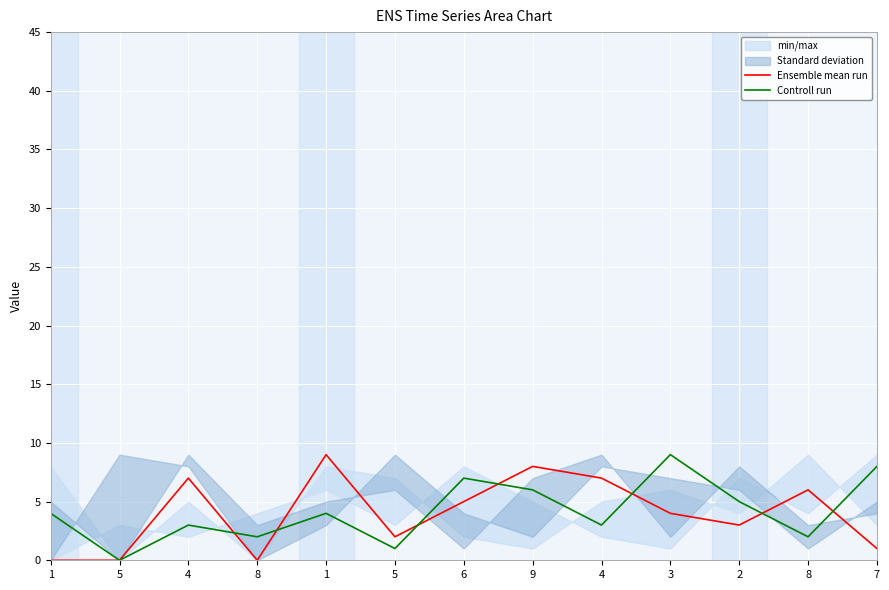

Count the Ensemble mean run values in the range 1 to 7.

8